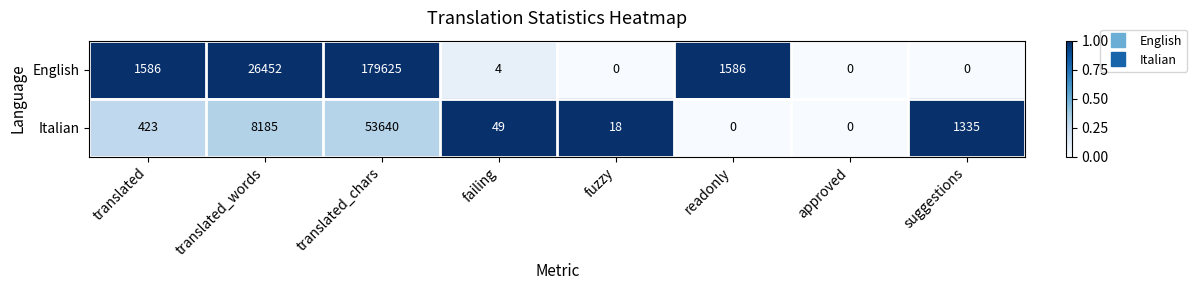

Reading left to right, transcribe all the data shown in this chart.

English: translated=1586	translated_words=26452	translated_chars=179625	failing=4	fuzzy=0	readonly=1586	approved=0	suggestions=0
Italian: translated=423	translated_words=8185	translated_chars=53640	failing=49	fuzzy=18	readonly=0	approved=0	suggestions=1335